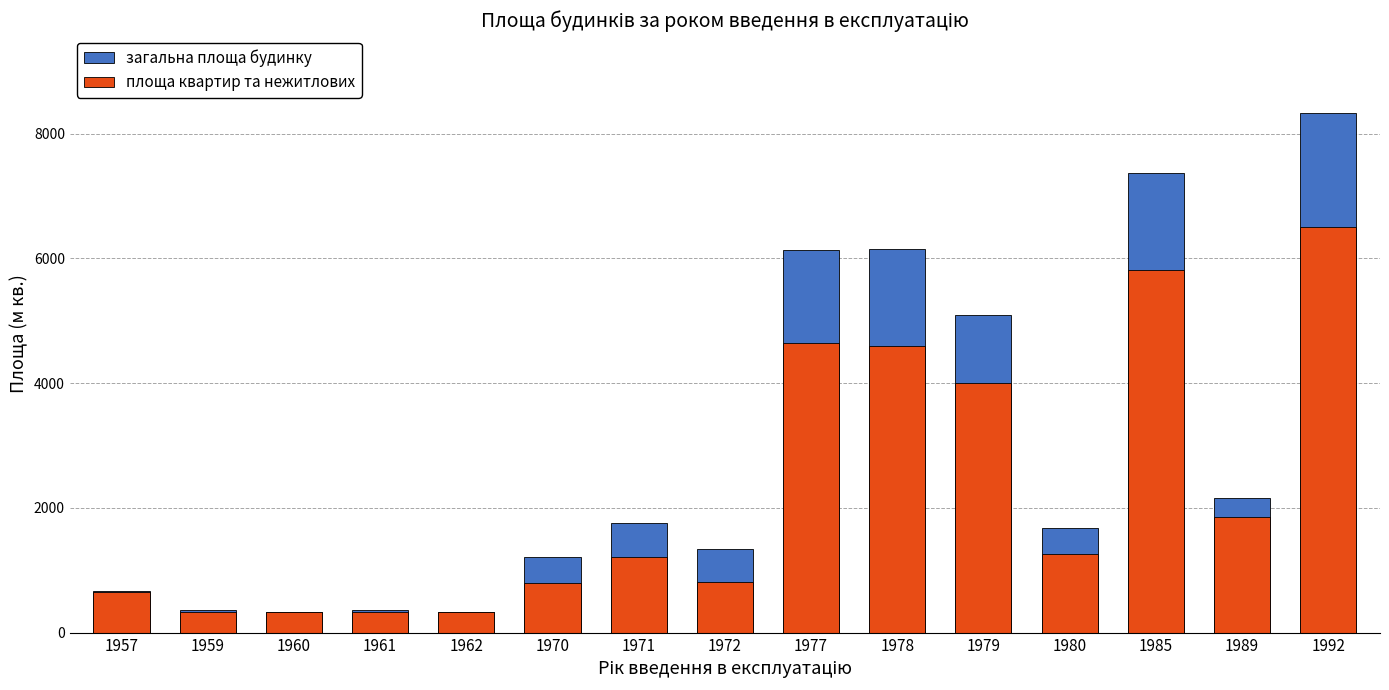

Rank the series by their maximum value, from lowest to highest.

площа квартир та нежитлових, загальна площа будинку